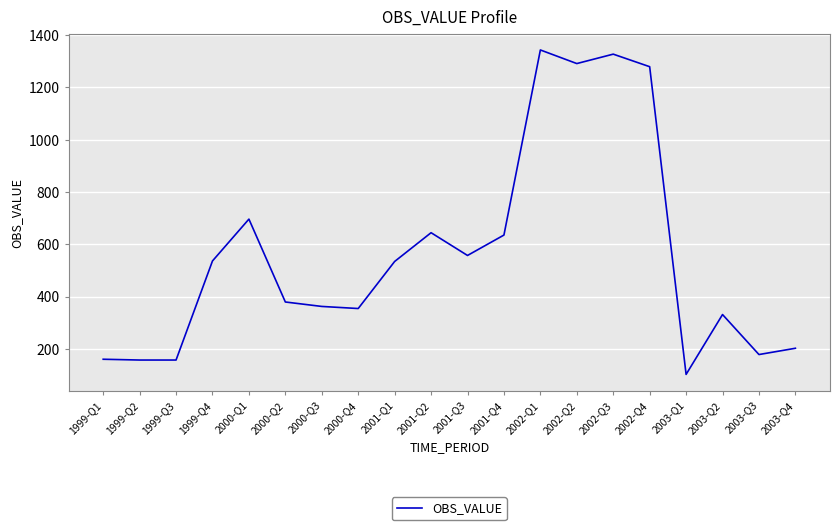

At which label is the value closest to 722?

2000-Q1